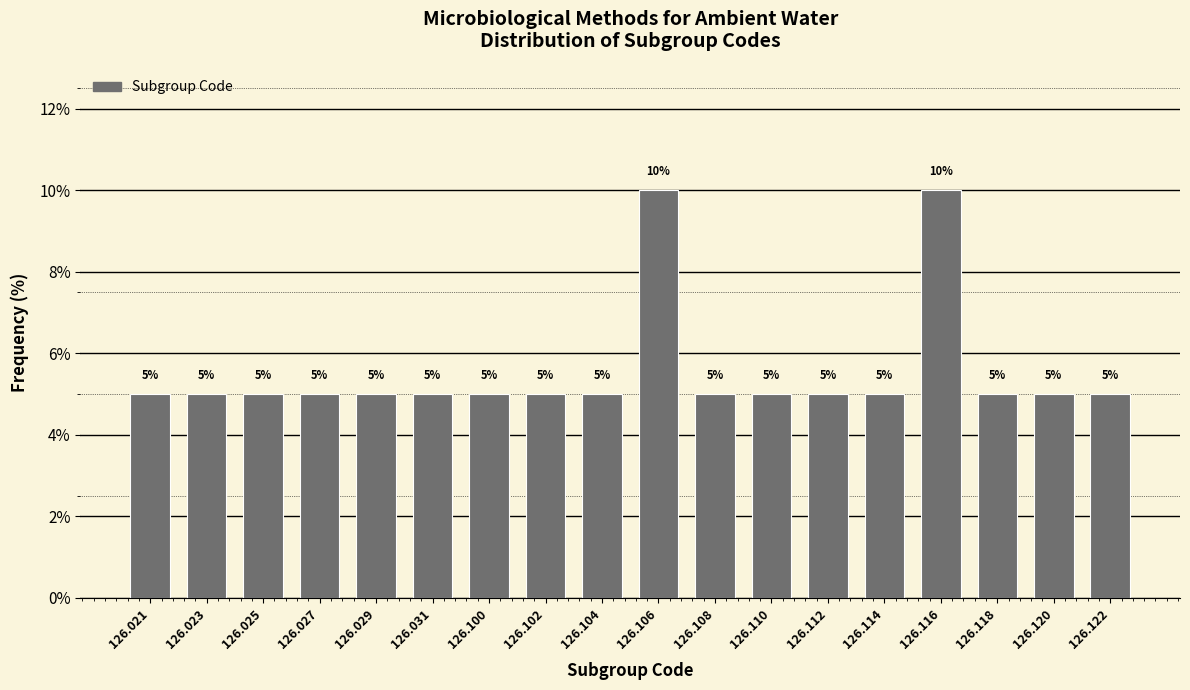

Reading left to right, extract all data points from this chart.

5	5	5	5	5	5	5	5	5	10	5	5	5	5	10	5	5	5